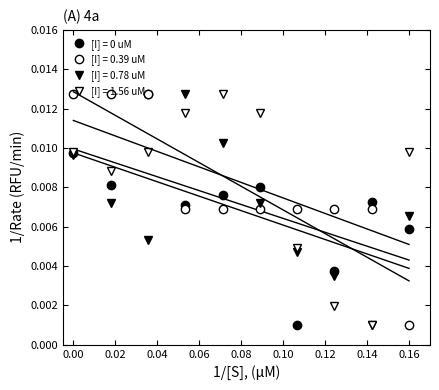

Which series ends up on top after the final intersection of [I] = 0 uM and [I] = 0.78 uM?

[I] = 0.78 uM